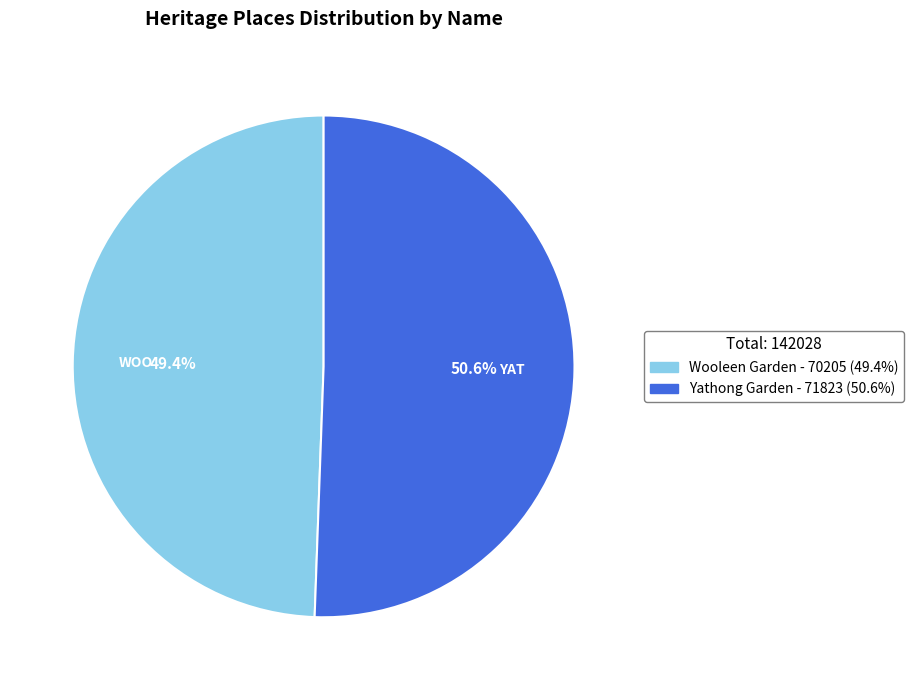

The Wooleen Garden slice represents 49% of the pie. True or false?

True